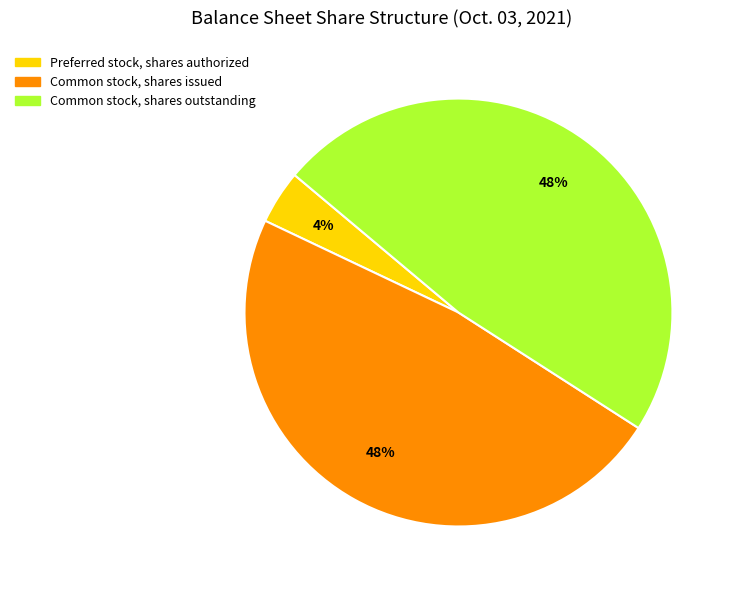

To the nearest percent, what is the difference between the largest and smallest slice percentages?

44%